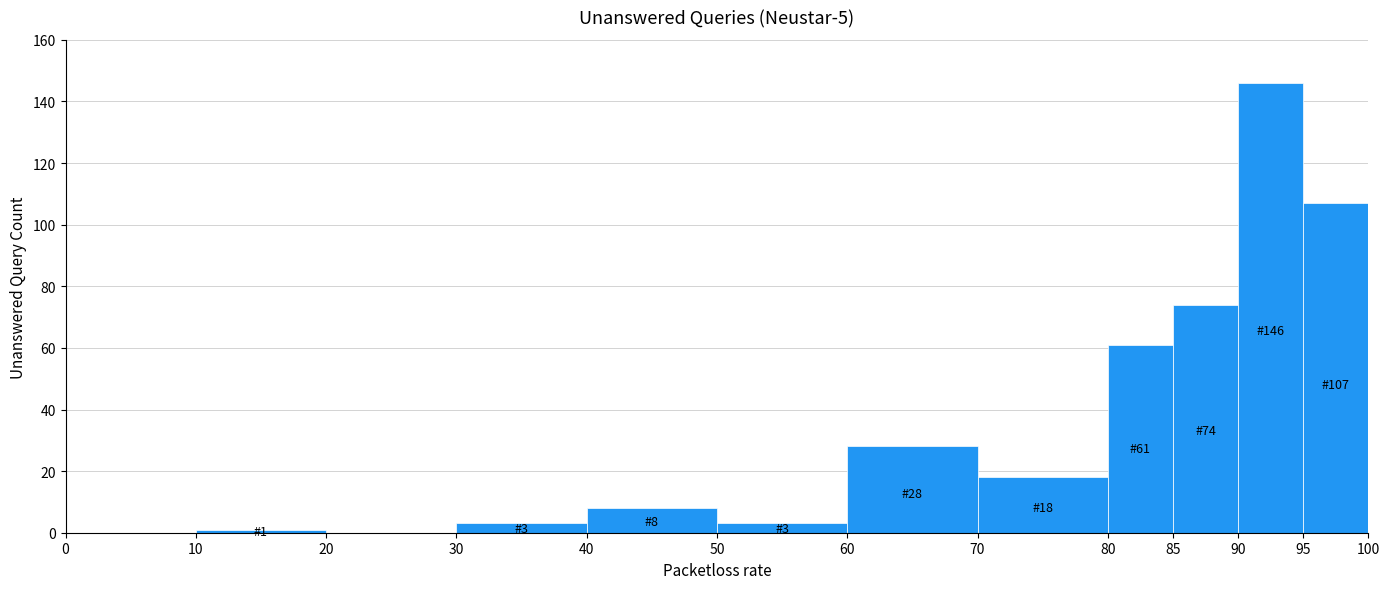

Which range on the x-axis has the tallest bar?

90 to 95